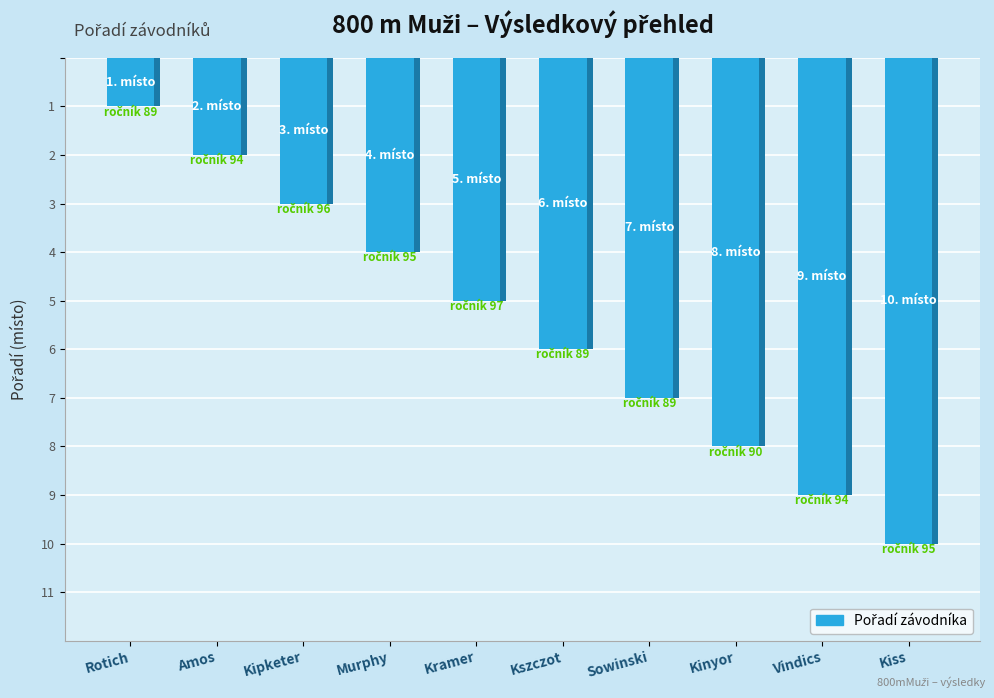

Reading left to right, list all the values displayed in this chart.

Rotich=1	Amos=2	Kipketer=3	Murphy=4	Kramer=5	Kszczot=6	Sowinski=7	Kinyor=8	Vindics=9	Kiss=10